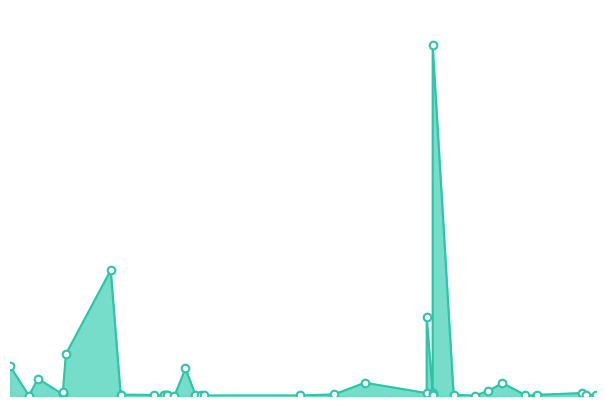

Approximately how many times larger is the value at 19.02.2019 compared to 17.04.2018?

0.4